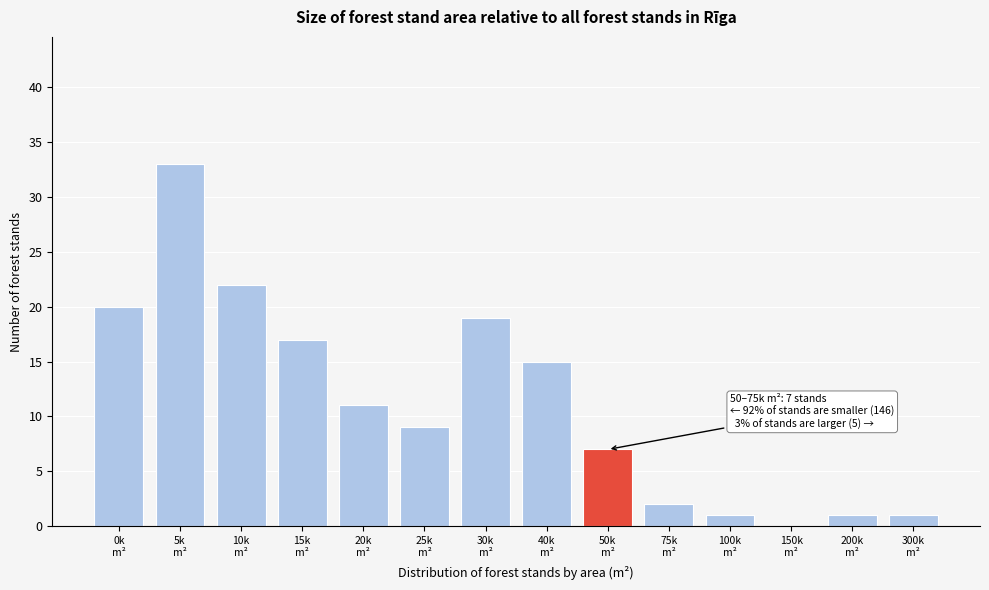

What is the sum of all values?

158